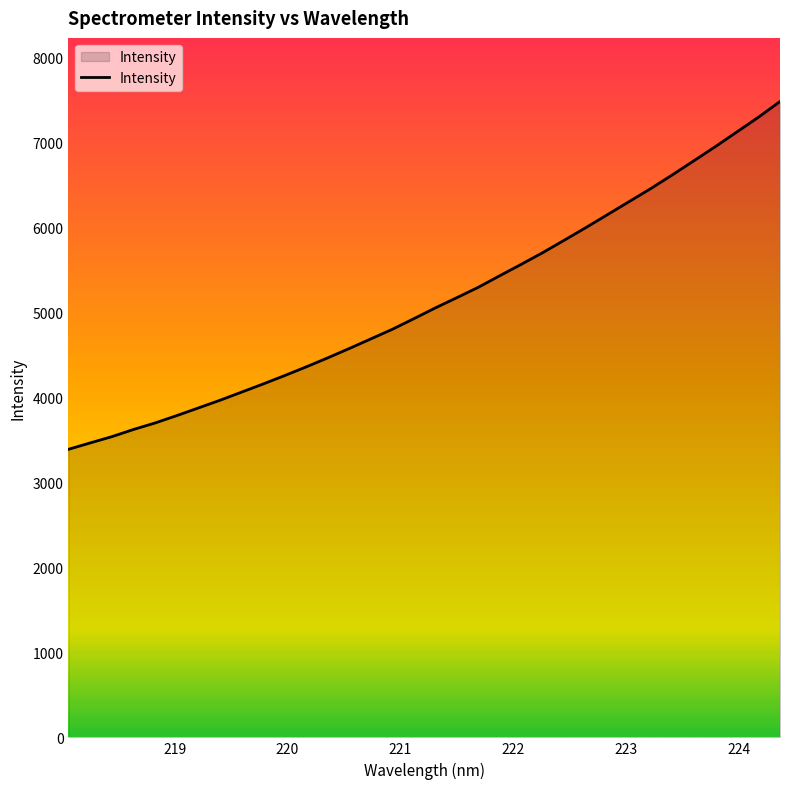

What is the maximum value shown in the chart?

7482.7